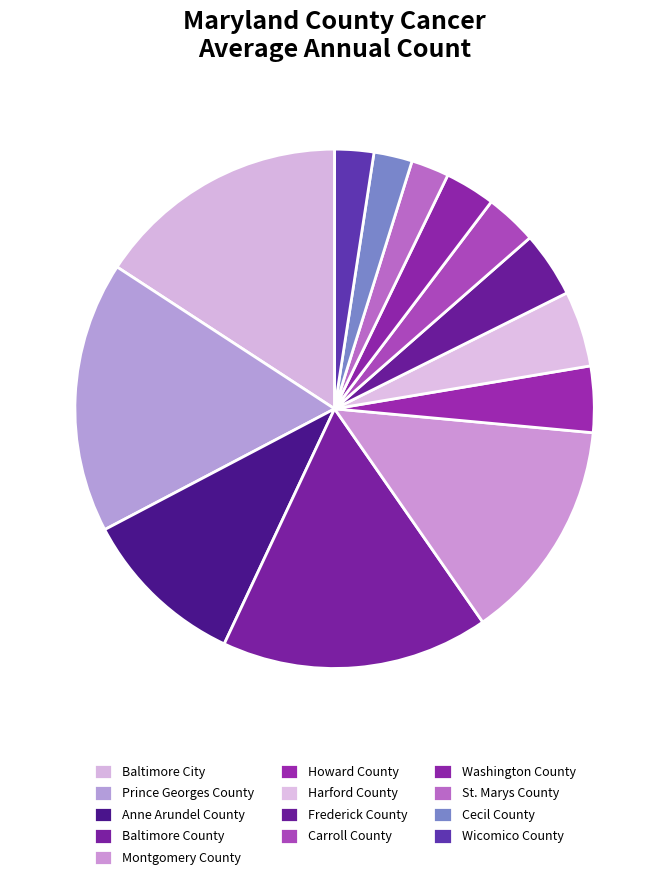

Combined, do Harford County and Montgomery County account for over 50%?

No